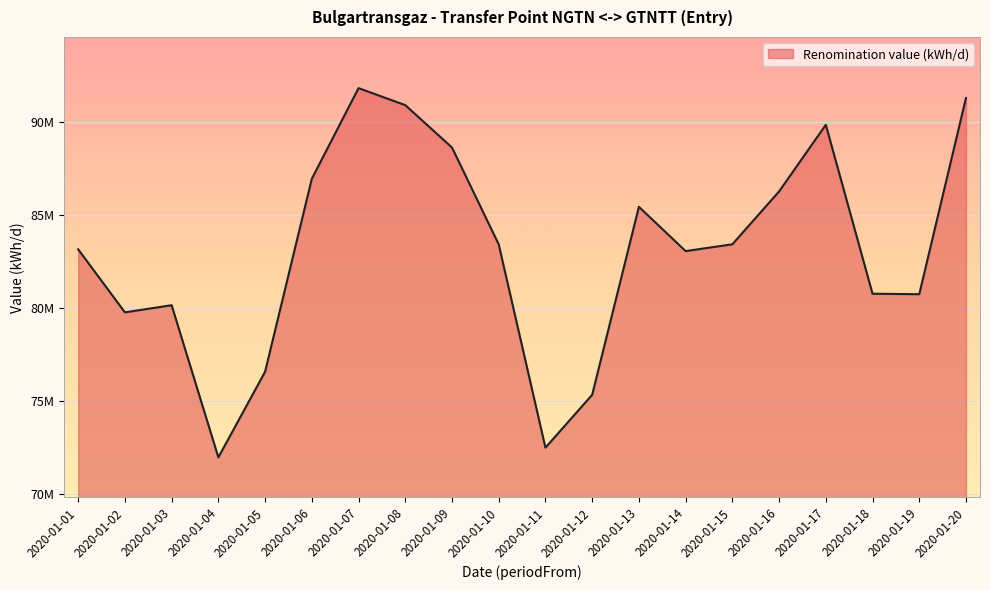

What is the sum of all values?

1662322112